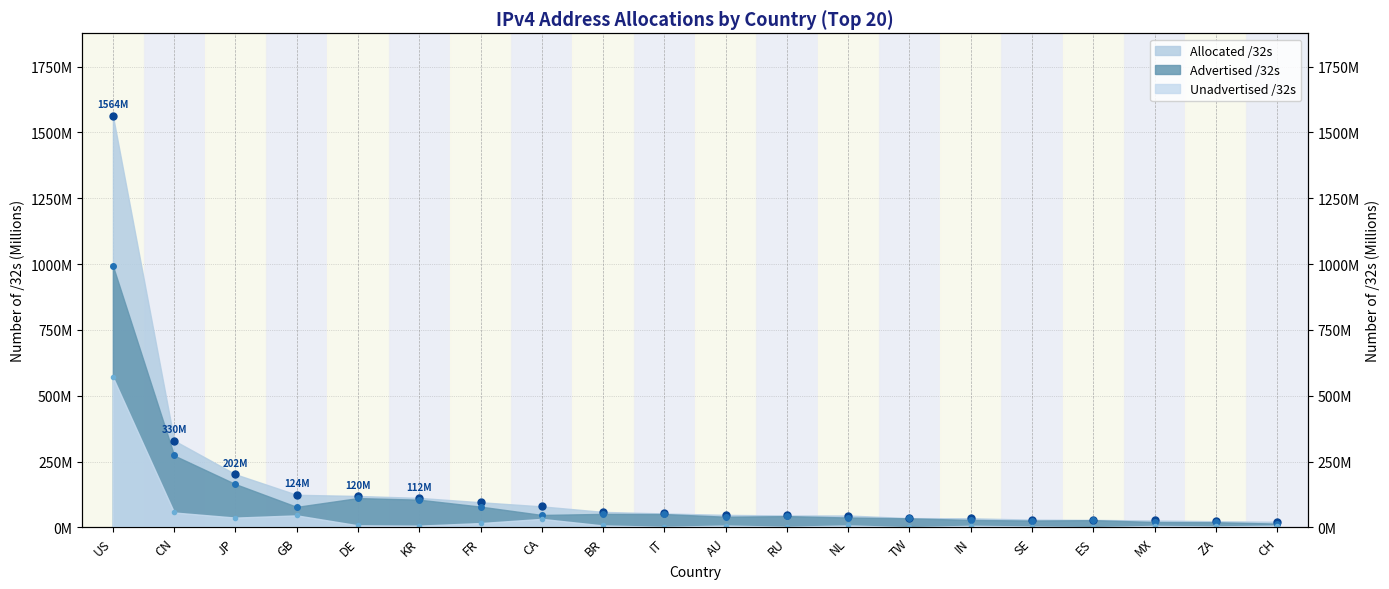

Which series has the largest total across all categories?

Allocated /32s